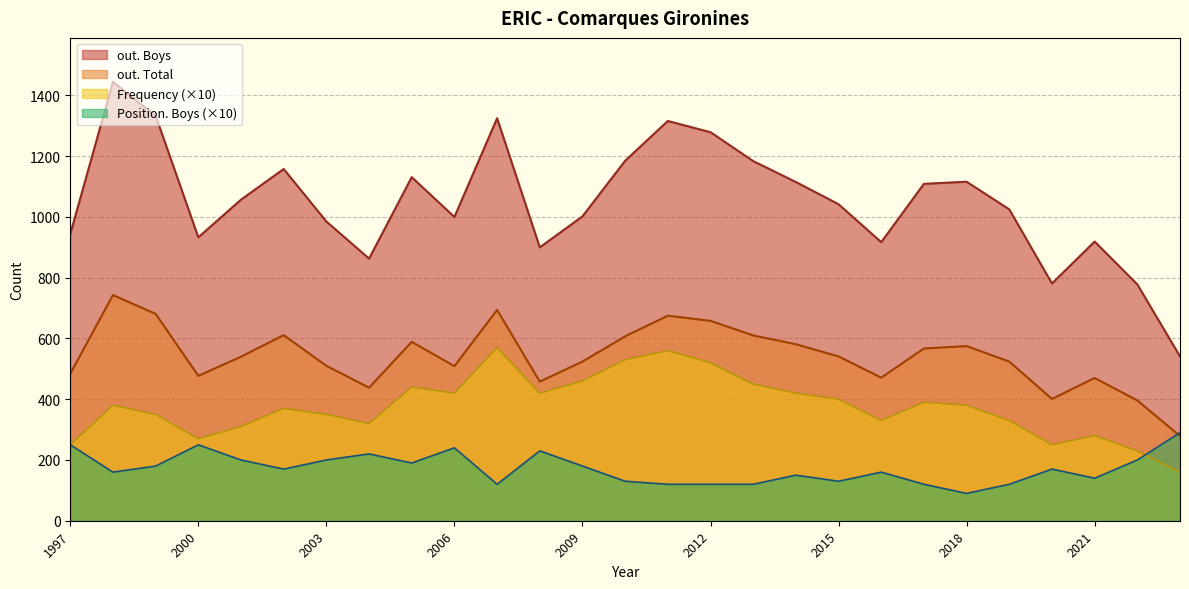

What is the sum of all out. Boys values?

28383